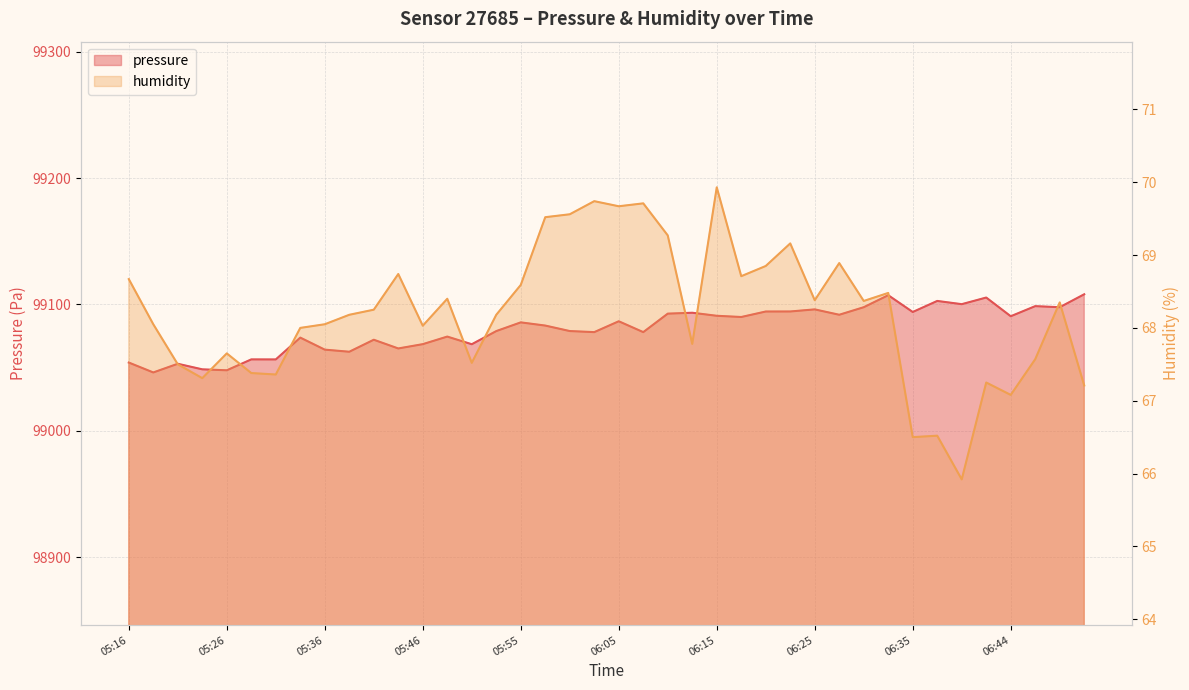

Read the pressure value at 06:00.

99078.9